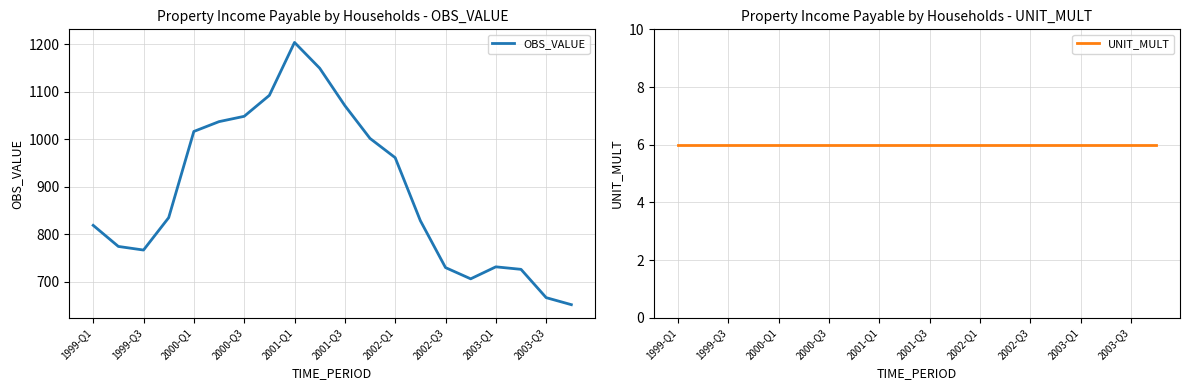

Which category has the highest value in the OBS_VALUE series?

2001-Q1